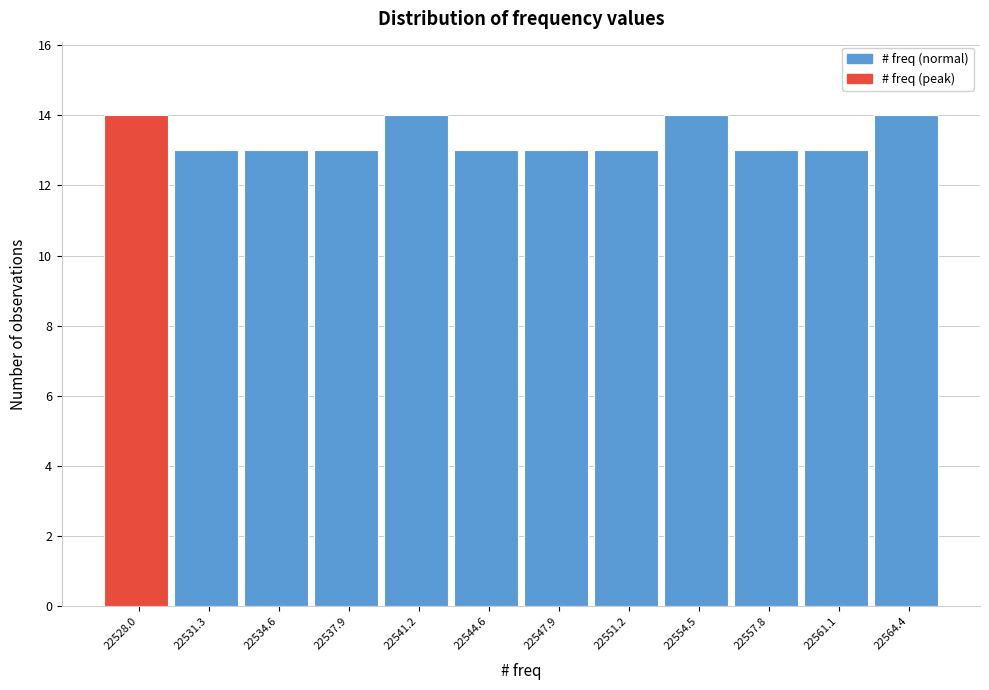

Reading left to right, list all the values displayed in this chart.

14	13	13	13	14	13	13	13	14	13	13	14